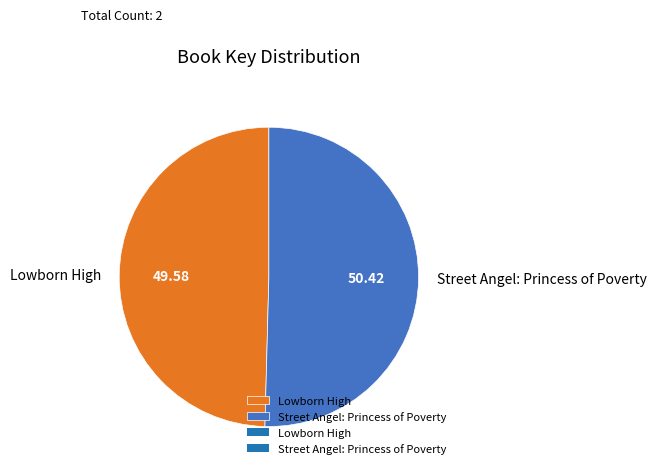

Is the sum of Street Angel: Princess of Poverty and Lowborn High greater than half?

Yes